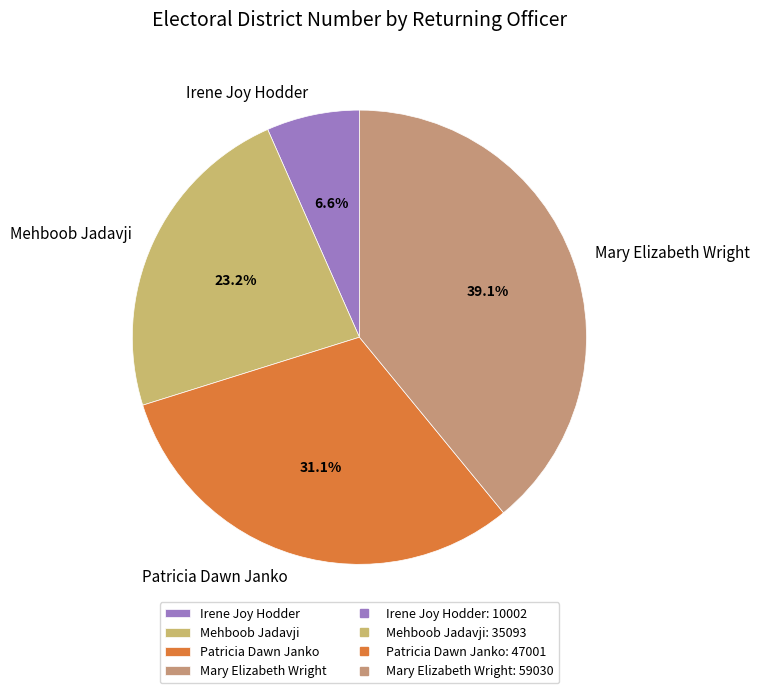

True or false: Mehboob Jadavji accounts for 23% of the total.

True